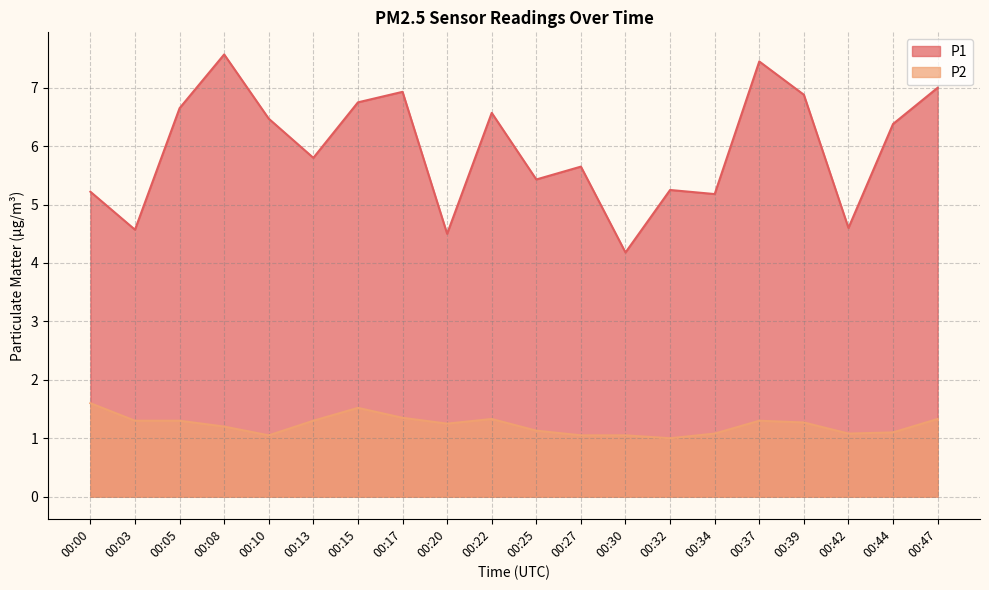

Which label corresponds to the largest value in the chart?

00:08